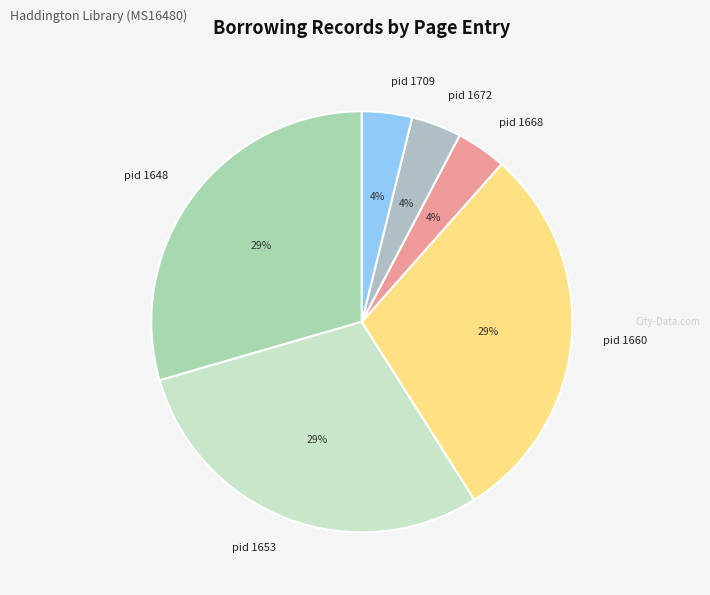

The pid 1672 slice represents 4% of the pie. True or false?

True